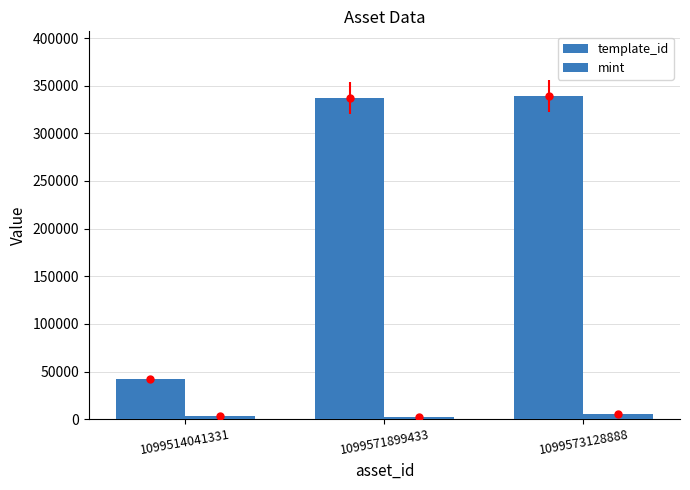

True or false: template_id has a value of 525610 at 1099571899433.

False